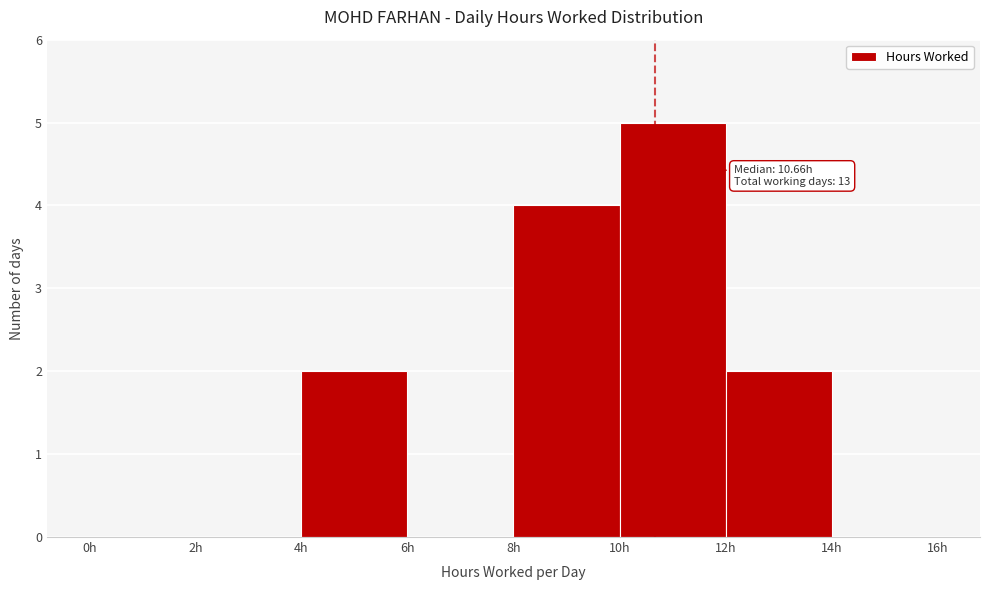

Which range on the x-axis has the tallest bar?

10 to 12